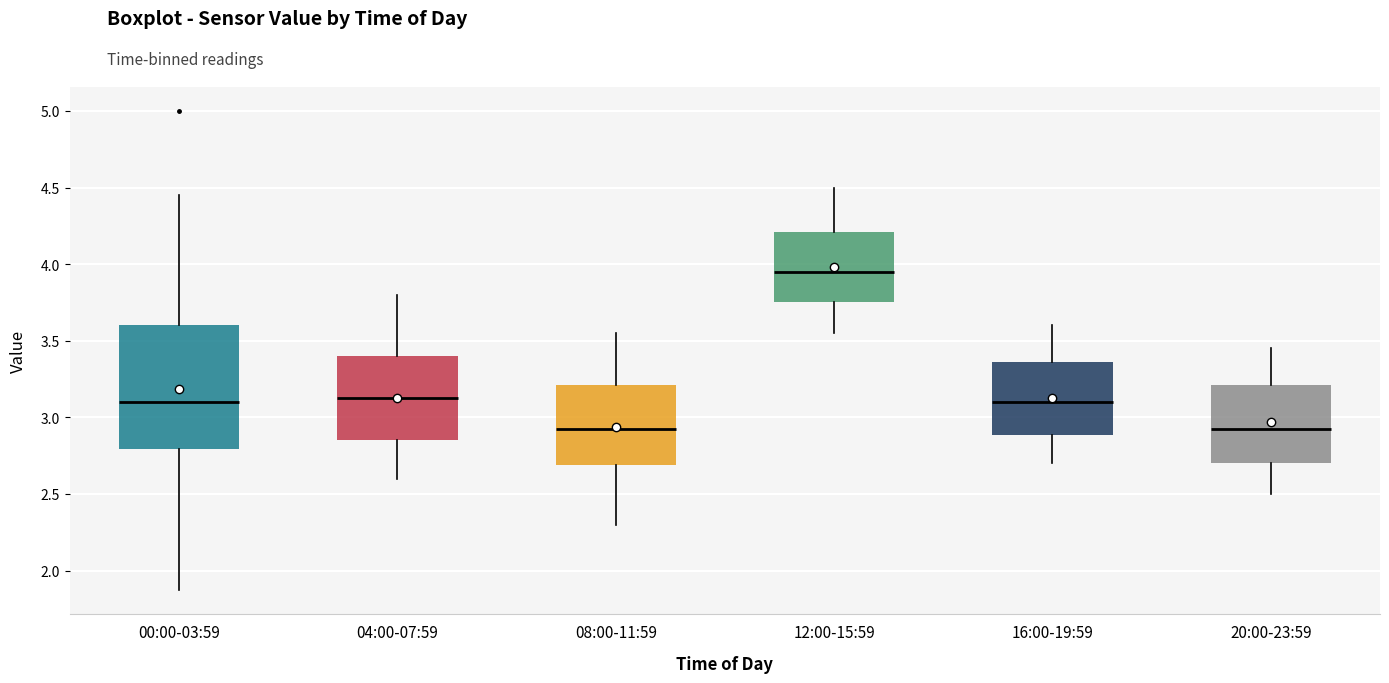

Reading left to right, read every box against the y-axis: the position of its median line, the range the box covers, and the ends of its whiskers. The values are not printed on the chart, so give them approximately, as read against the axis.

00:00-03:59: median 3.10, box 2.80 to 3.60, whiskers 1.85 to 4.45
04:00-07:59: median 3.15, box 2.85 to 3.40, whiskers 2.60 to 3.80
08:00-11:59: median 2.95, box 2.70 to 3.20, whiskers 2.30 to 3.55
12:00-15:59: median 3.95, box 3.75 to 4.20, whiskers 3.55 to 4.50
16:00-19:59: median 3.10, box 2.90 to 3.35, whiskers 2.70 to 3.60
20:00-23:59: median 2.95, box 2.70 to 3.20, whiskers 2.50 to 3.45